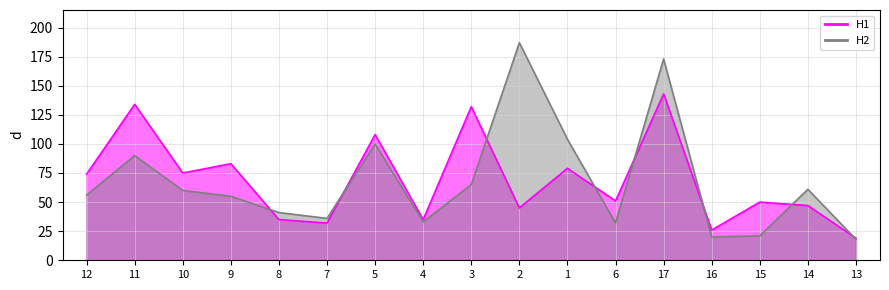

Which has a higher value, 16 or 12?

12